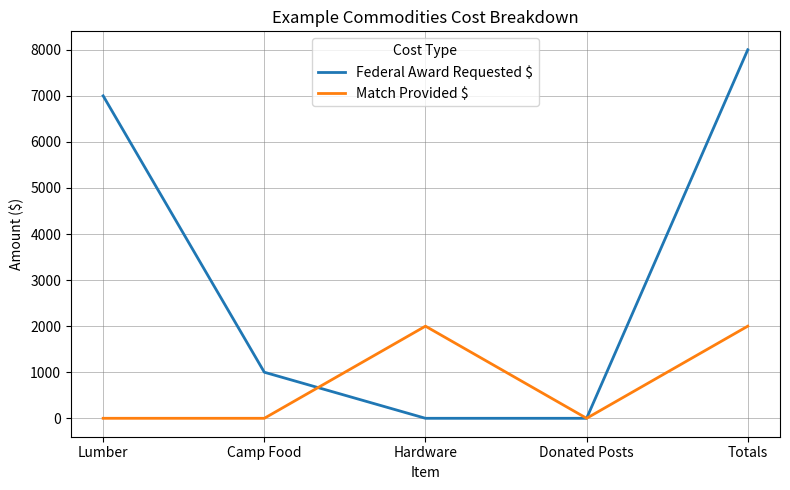

Is it true that Match Provided $ equals 3107 at Totals?

False